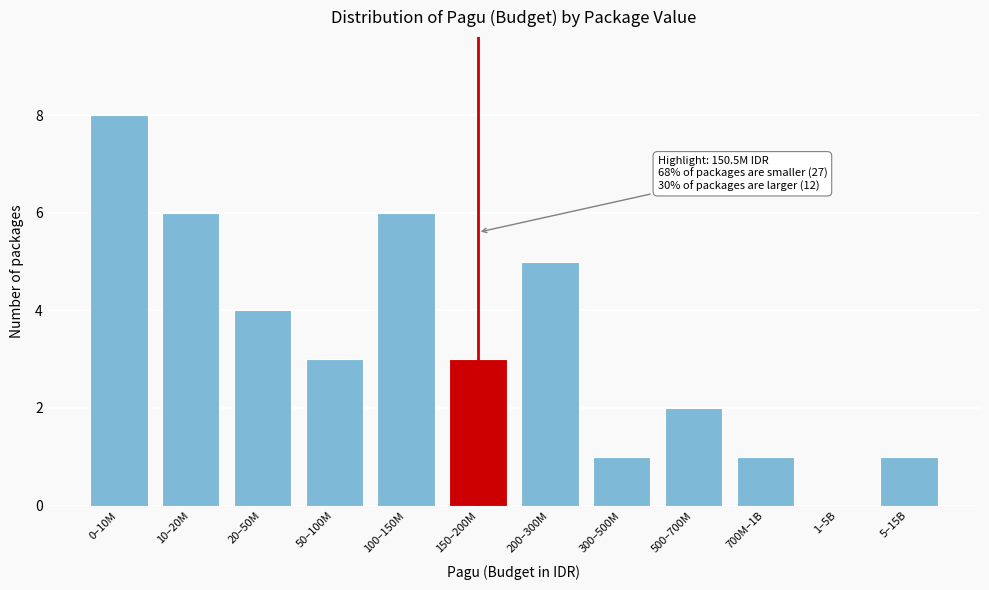

Reading left to right, extract all data points from this chart.

0–10M=8	10–20M=6	20–50M=4	50–100M=3	100–150M=6	150–200M=3	200–300M=5	300–500M=1	500–700M=2	700M–1B=1	1–5B=0	5–15B=1